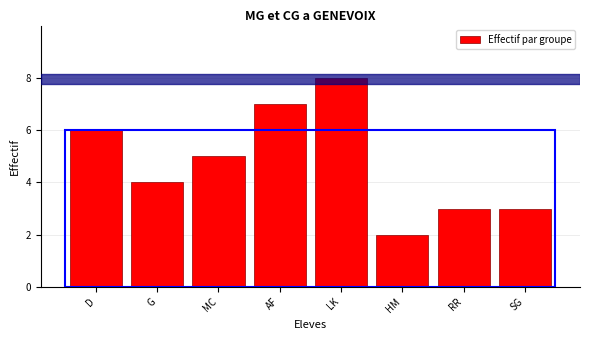

Reading left to right, what are all the values shown in this chart?

D=6	G=4	MC=5	AF=7	LK=8	HM=2	RR=3	SG=3